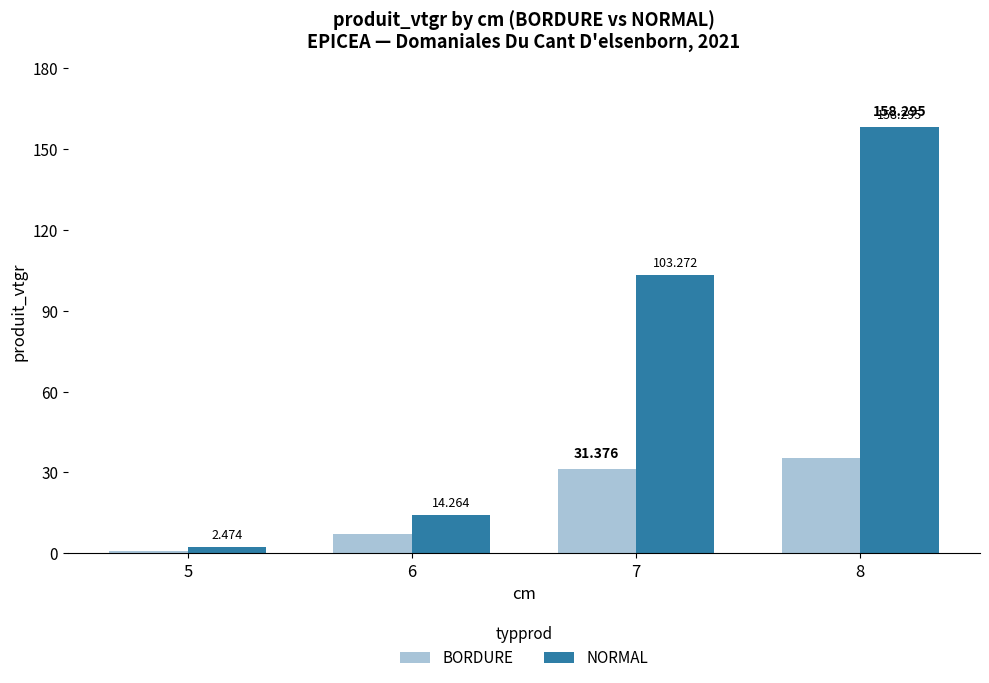

How many groups of bars are there?

4